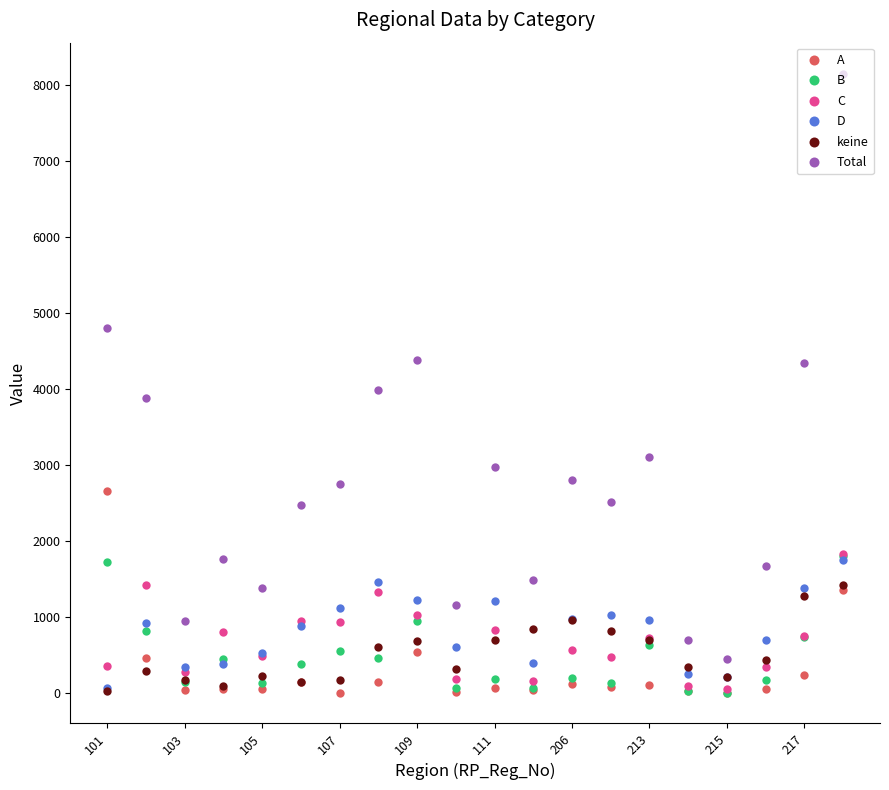

What is the sum of all B values?

9501.9